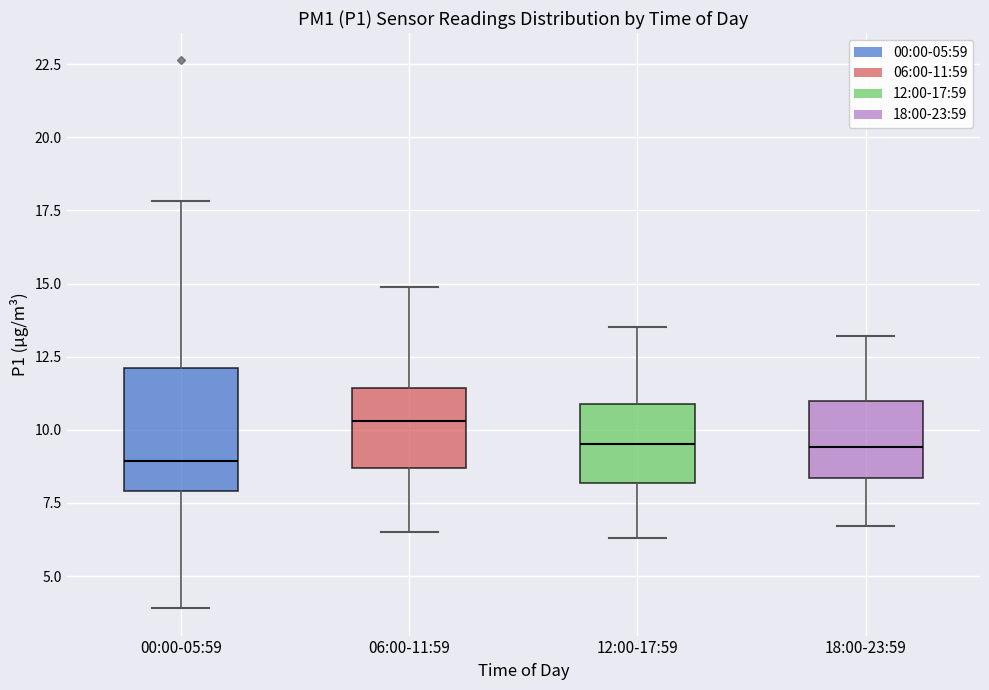

Reading left to right, transcribe this box plot: for each box, give where its median line is, the range the box spans, and where its two whiskers end, as read against the y-axis. The values are not printed on the chart, so give them approximately, as read against the axis.

00:00-05:59: median 9.0, box 8.0 to 12.0, whiskers 4.0 to 18.0
06:00-11:59: median 10.5, box 8.5 to 11.5, whiskers 6.5 to 15.0
12:00-17:59: median 9.5, box 8.0 to 11.0, whiskers 6.5 to 13.5
18:00-23:59: median 9.5, box 8.5 to 11.0, whiskers 6.5 to 13.0